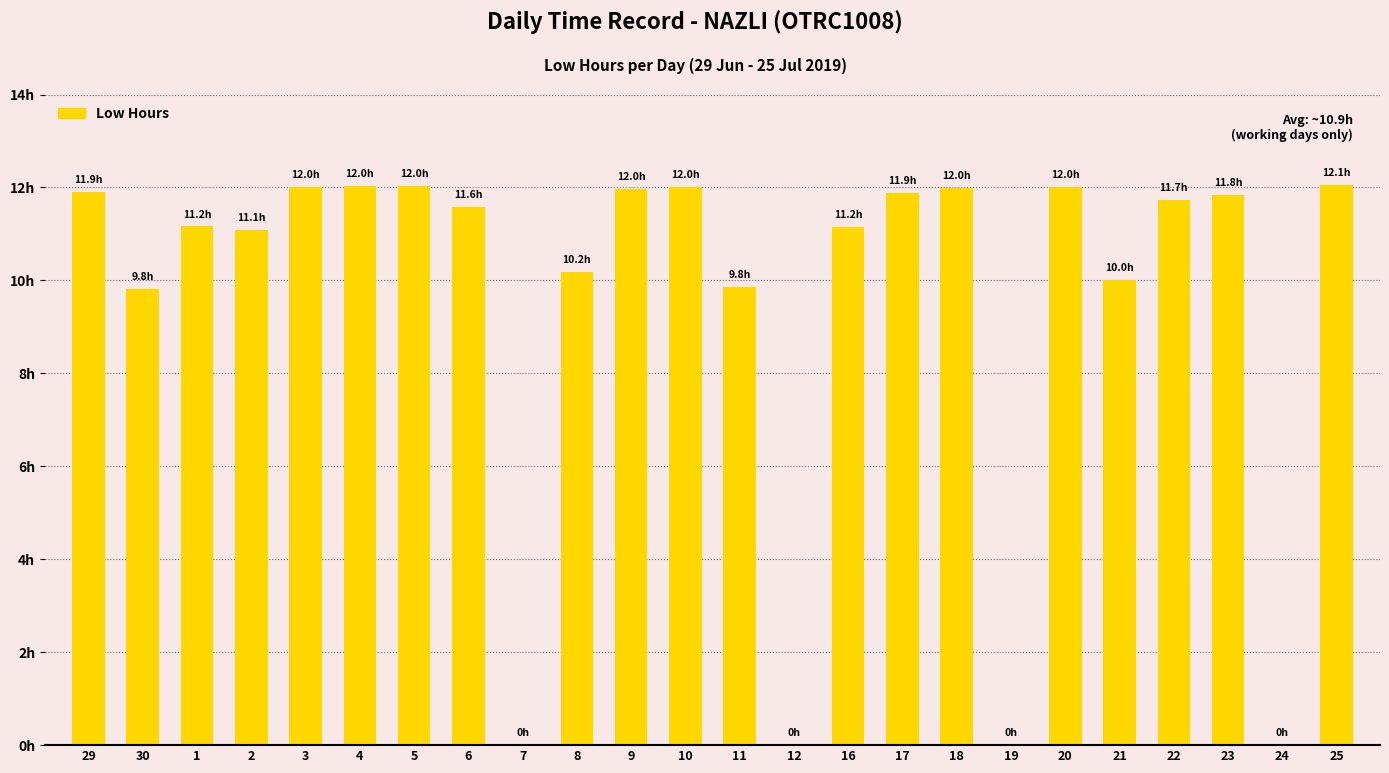

Rank the categories by value from lowest to highest.

7, 12, 19, 24, 30, 11, 21, 8, 2, 16, 1, 6, 22, 23, 17, 29, 9, 18, 10, 20, 3, 4, 5, 25